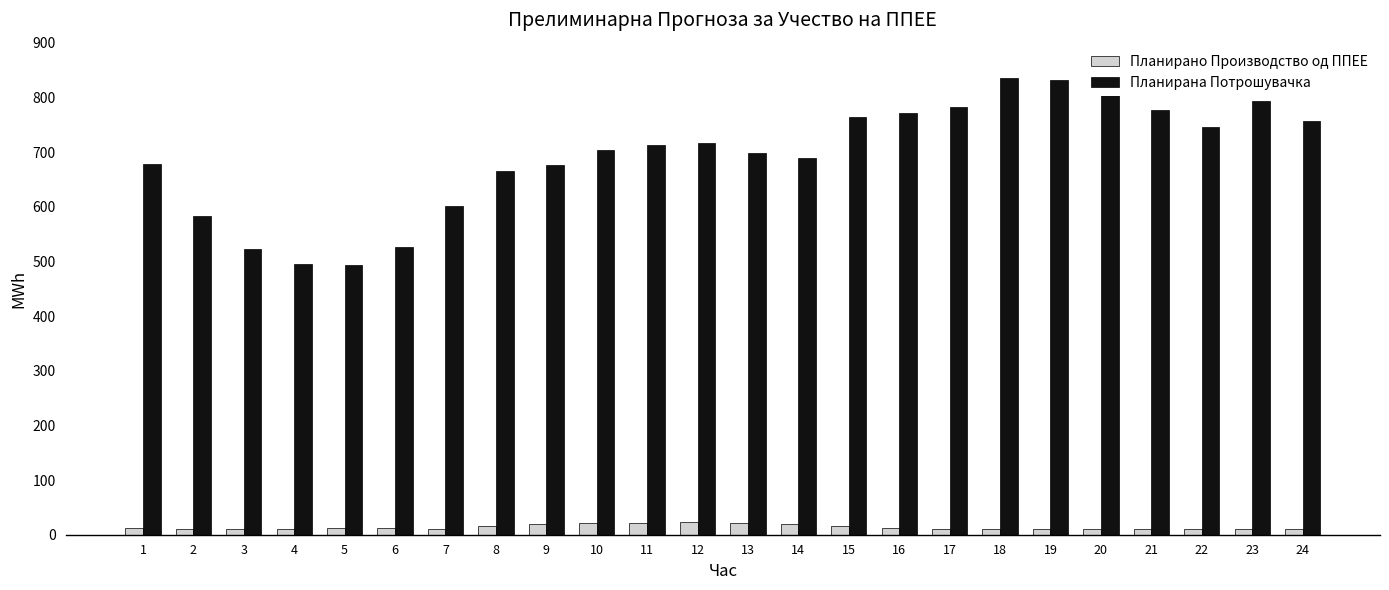

Which series has the widest spread of values?

Планирана Потрошувачка